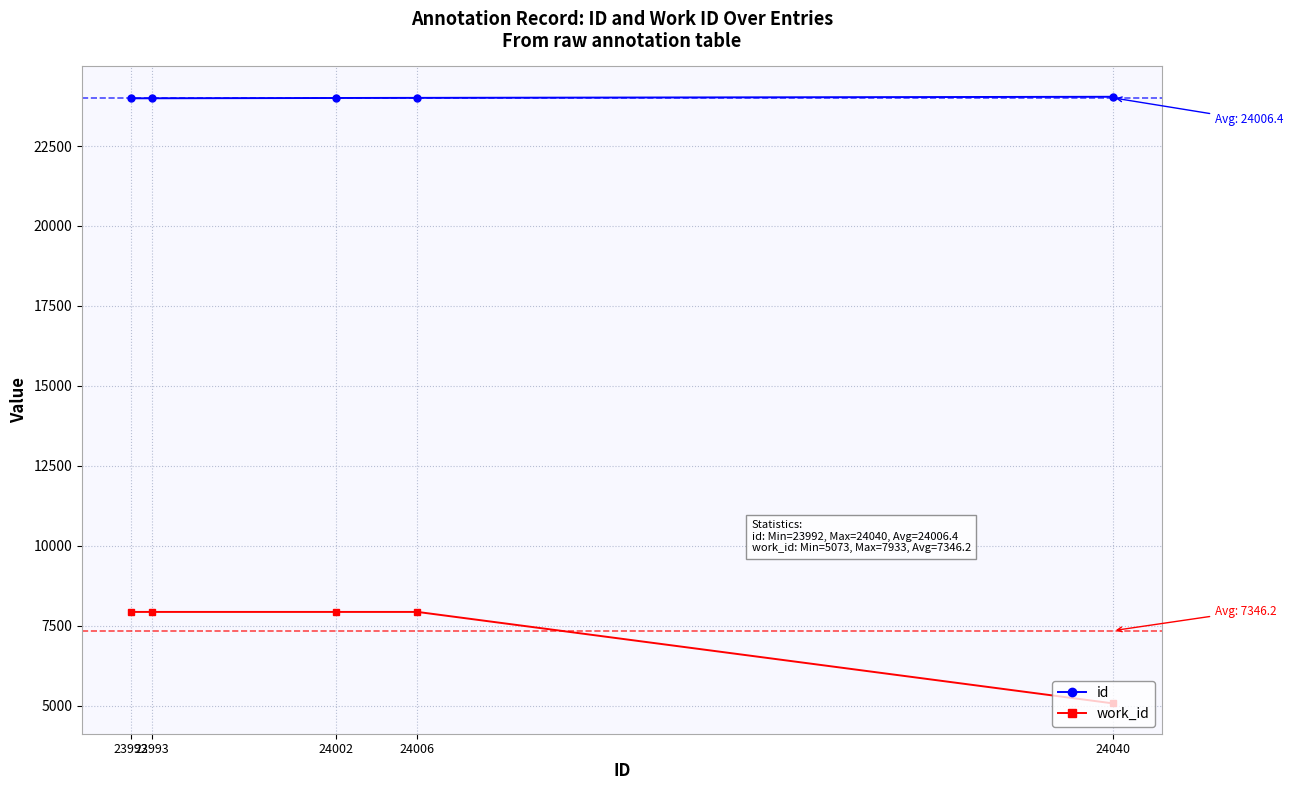

Is it true that id equals 24002 at 24002?

True